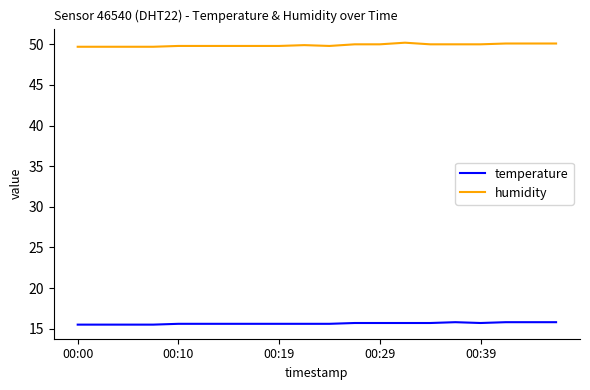

True or false: temperature and humidity cross at least once.

False